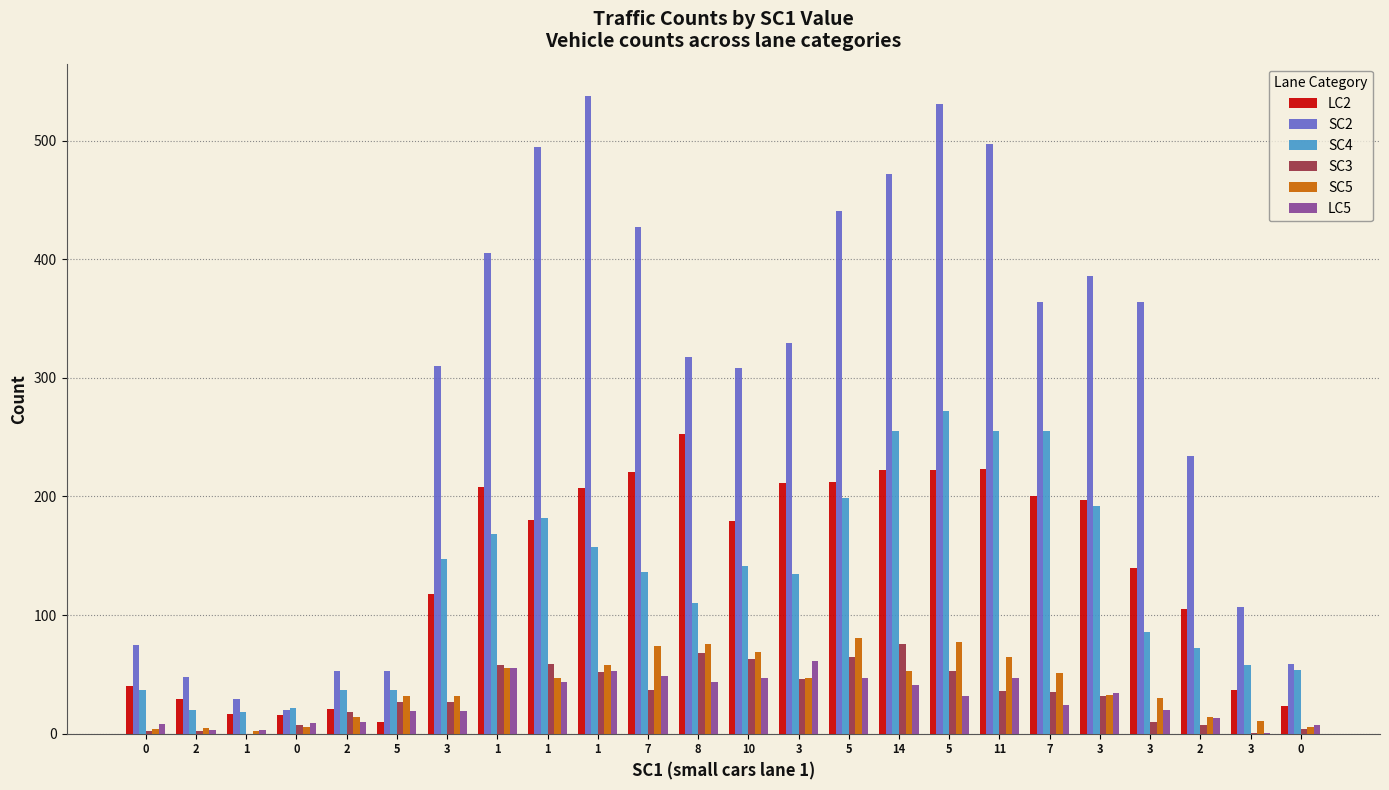

List the labels in order of LC5 value, smallest first.

3, 2, 1, 0, 0, 0, 2, 2, 5, 3, 3, 7, 5, 3, 14, 1, 8, 10, 5, 11, 7, 1, 1, 3